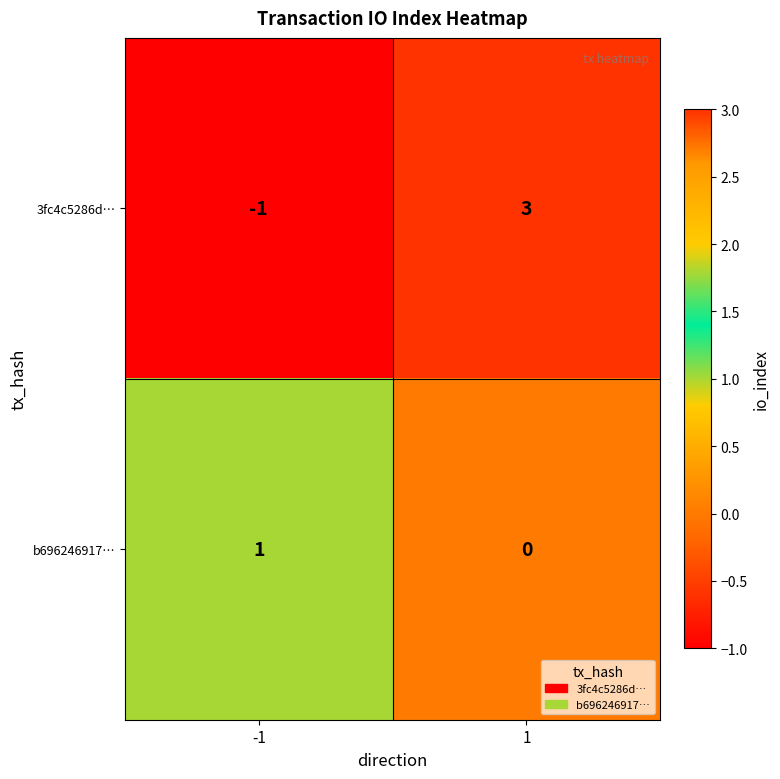

The value of b696246917… at -1 is 0. True or false?

False